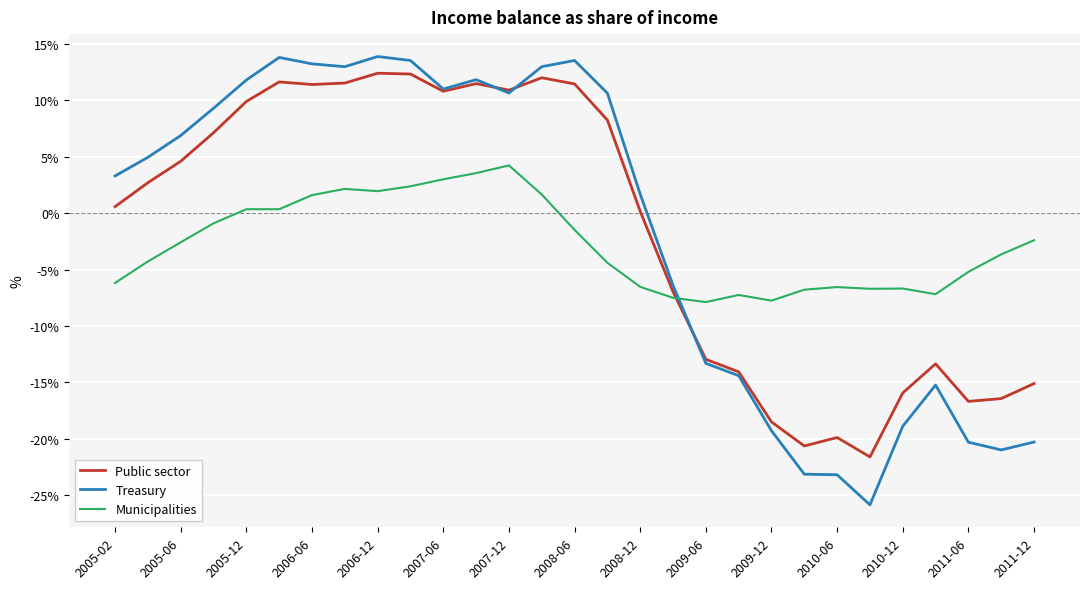

Rank the series by their maximum value, from highest to lowest.

Treasury, Public sector, Municipalities